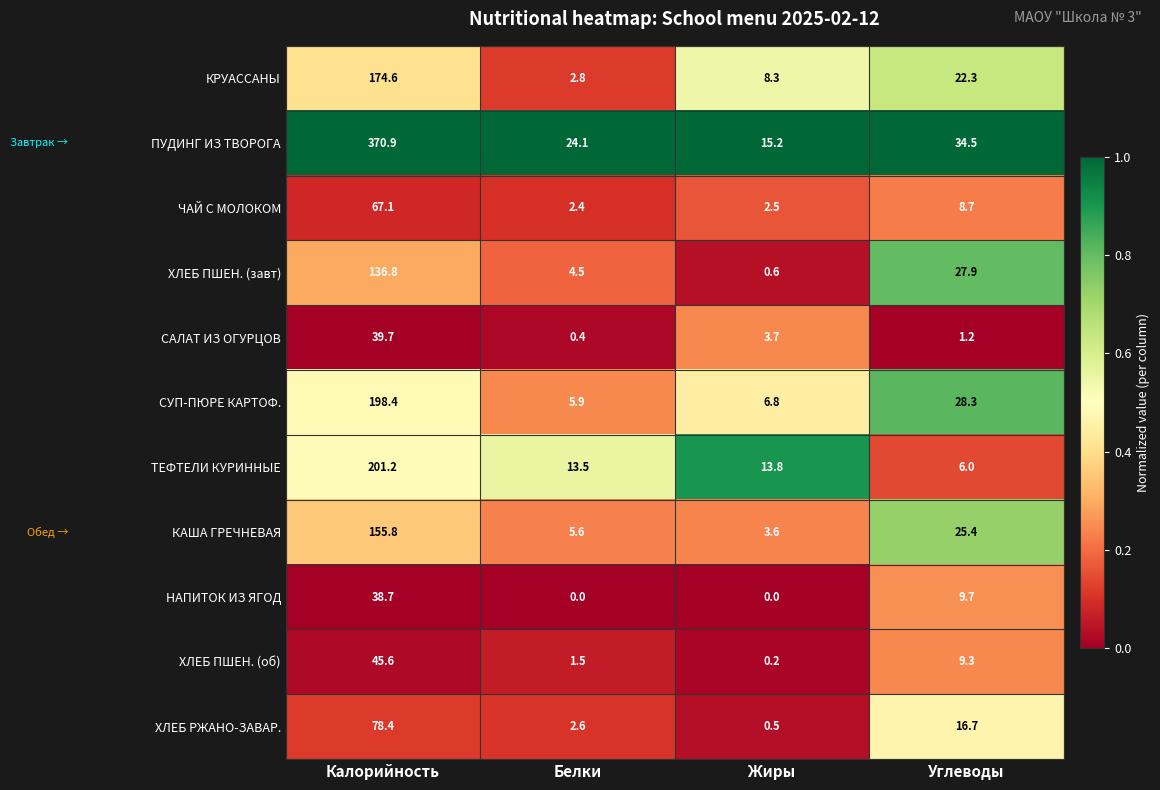

Which series has the widest spread of values?

ПУДИНГ ИЗ ТВОРОГА